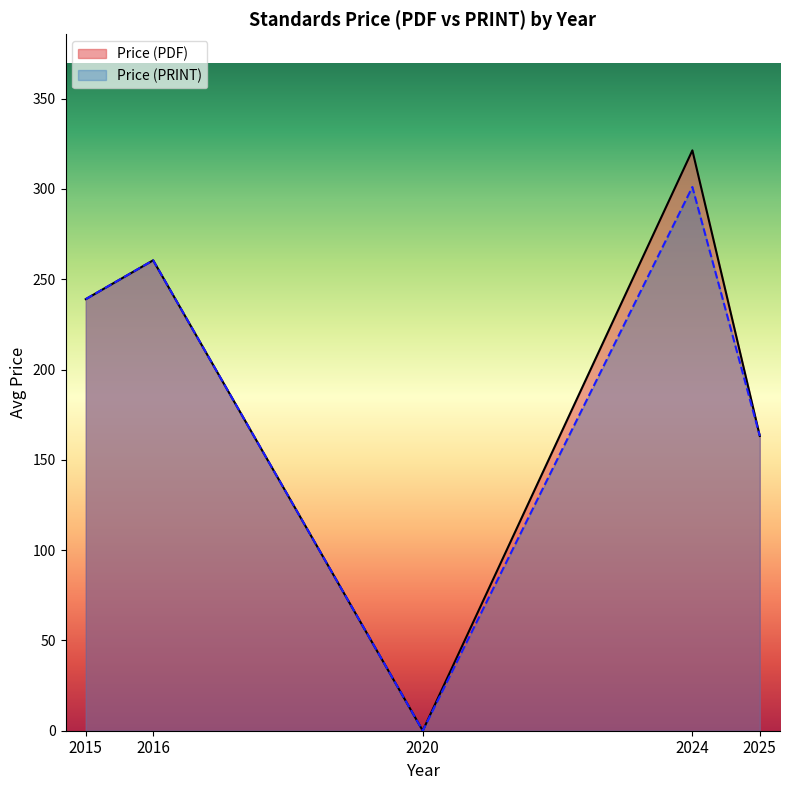

The Price (PRINT) series shows 163.2 at 2025. True or false?

True